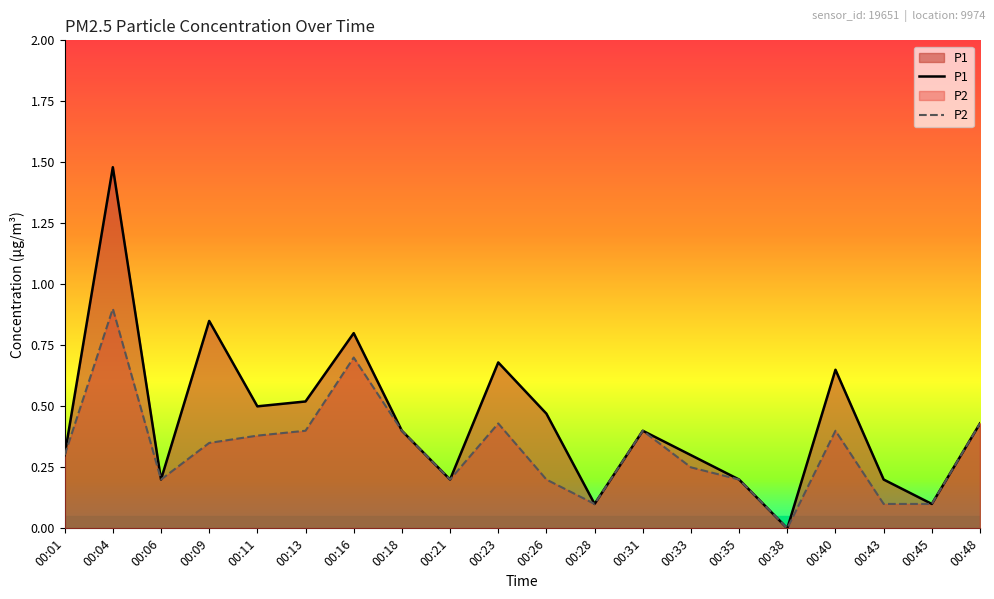

True or false: P2 and P1 intersect in this chart.

False